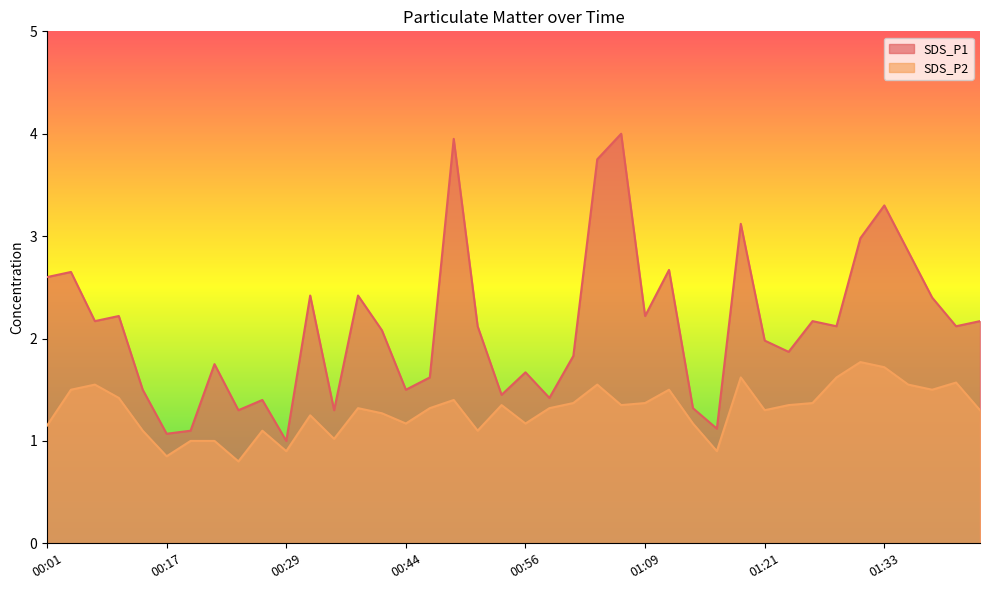

List the series in order of their peak value, lowest first.

SDS_P2, SDS_P1